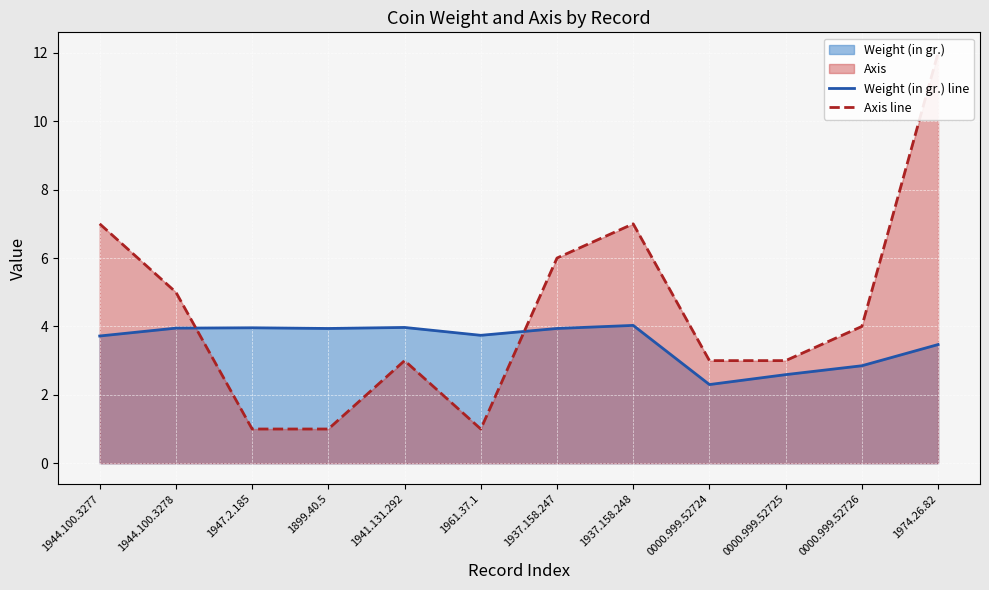

What is the sum of the Axis line values at 1944.100.3278 and 0000.999.52725?

8.0